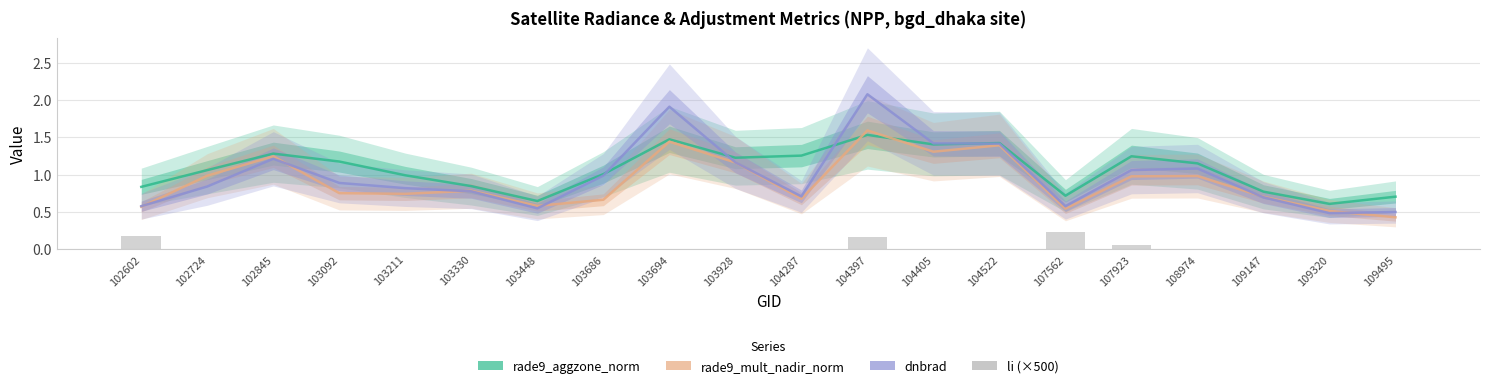

How many values in the rade9_aggzone_norm series exceed 1?

12